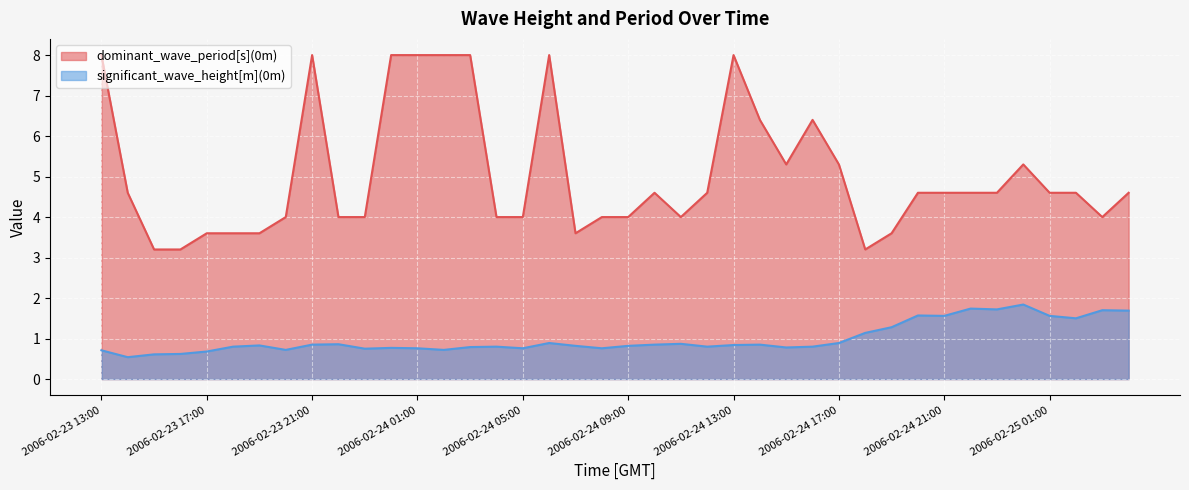

Is it true that dominant_wave_period[s](0m) equals 1.4 at 2006-02-24 21:00?

False